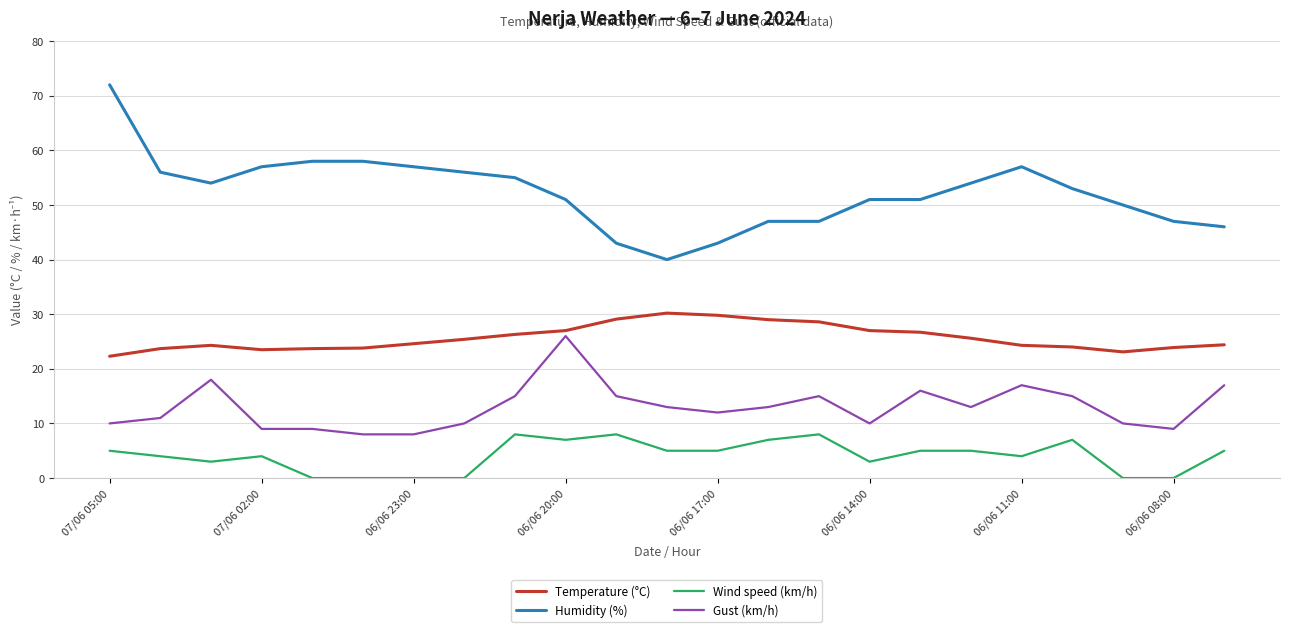

Is this an area chart (filled region under the line)?

No